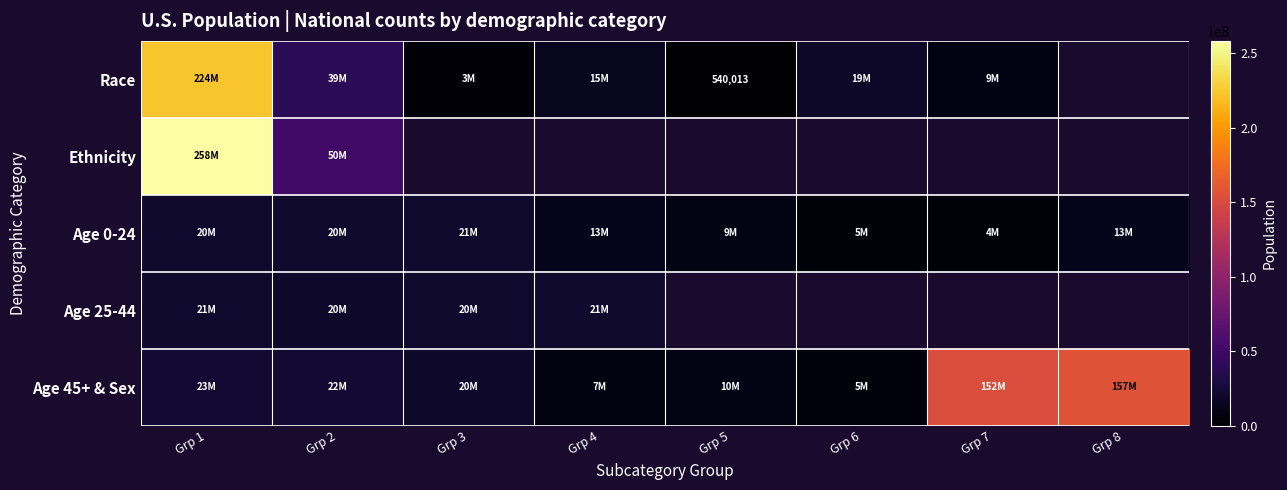

The value of Race at Grp 5 is 131025. True or false?

False